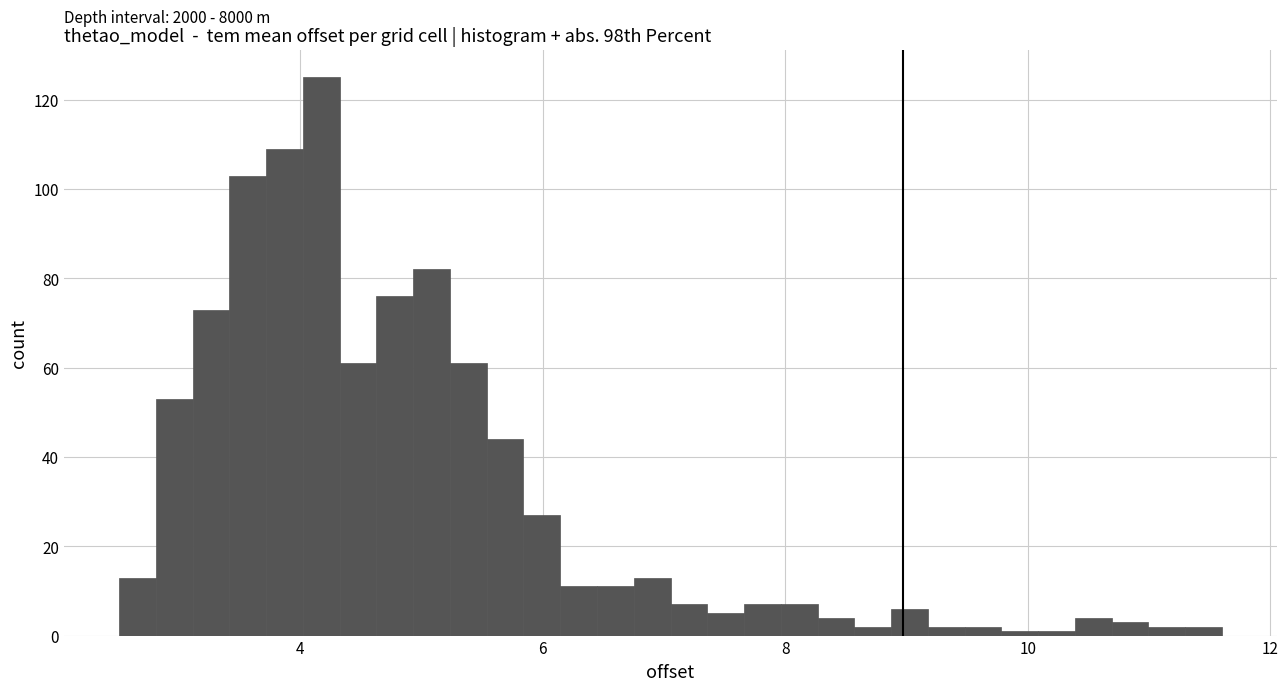

Around what value on the x-axis is the tallest bar? Give the approximate position of its centre, as read against the axis.

4.2